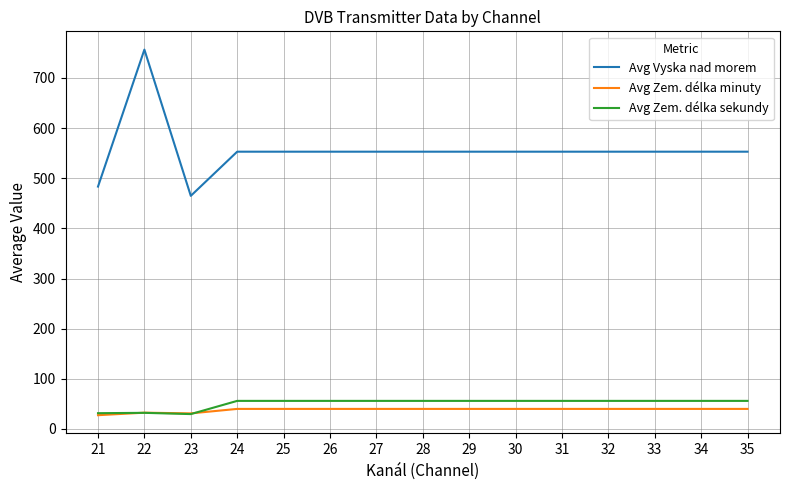

Which series has the widest spread of values?

Avg Vyska nad morem